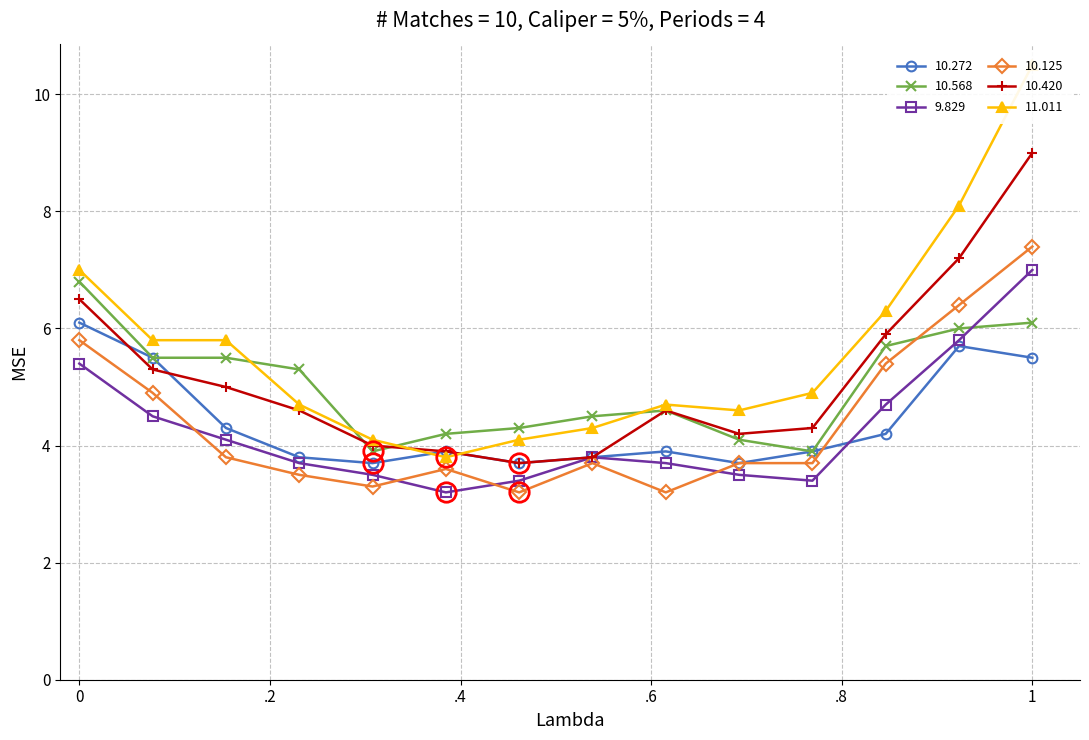

Does the chart have visible grid lines?

Yes